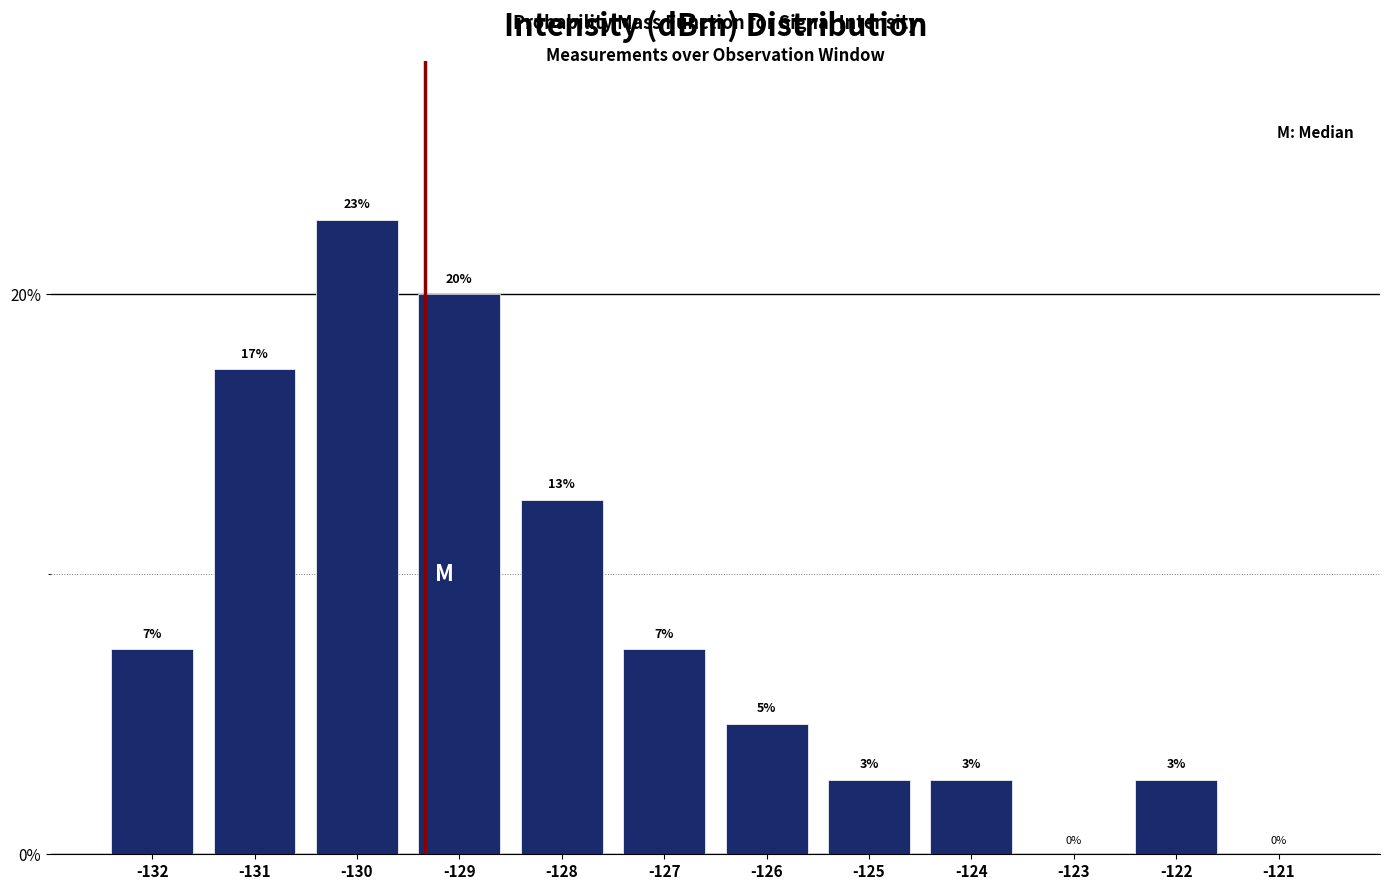

Are the bars horizontal?

No